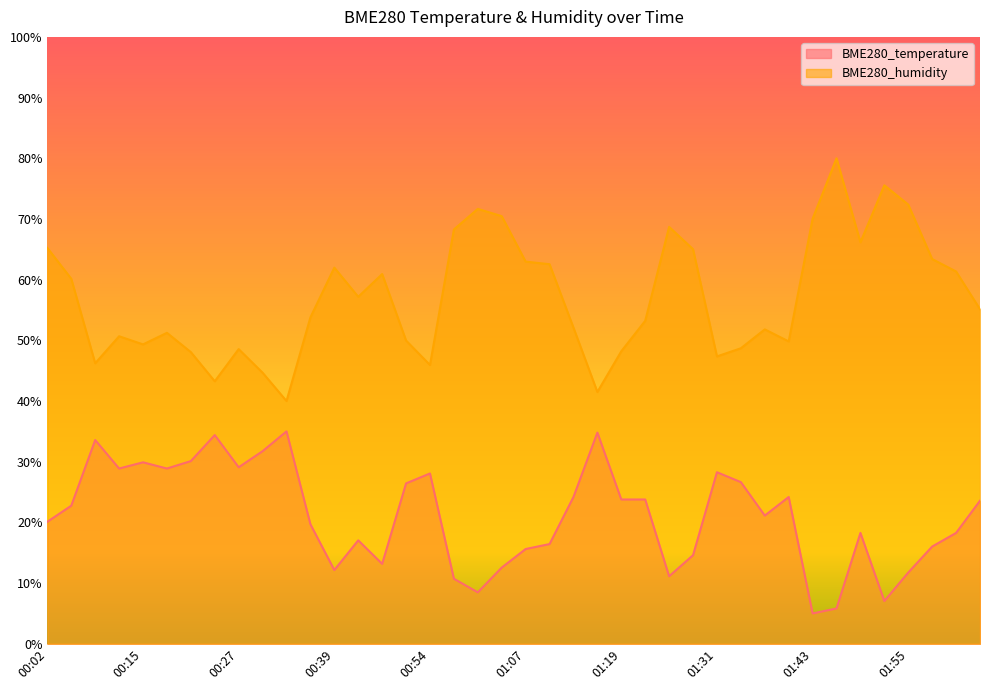

Rank the series at 01:52 from highest to lowest value.

BME280_humidity, BME280_temperature